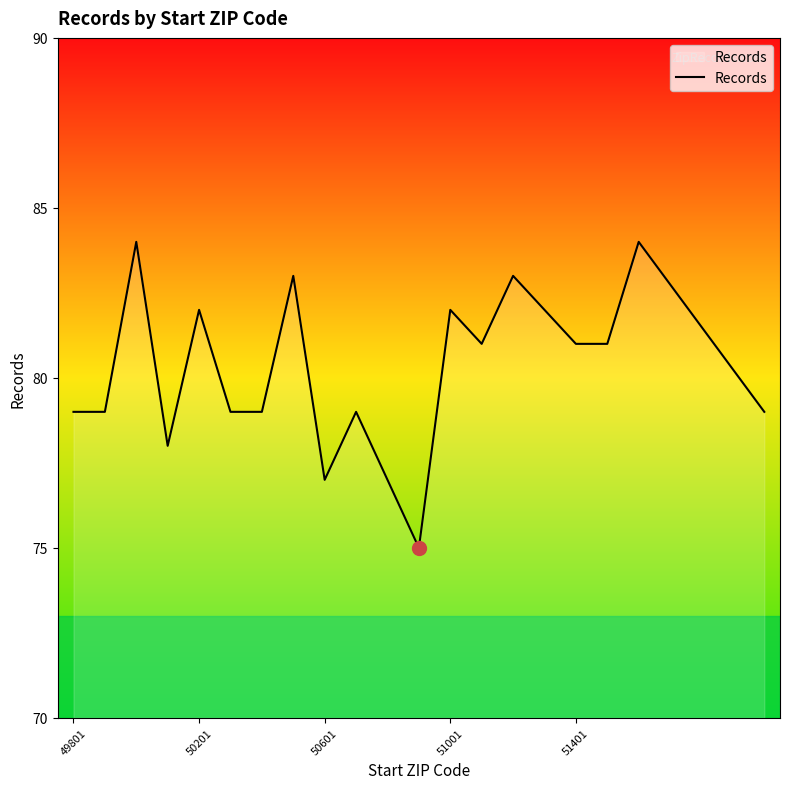

How many categories are shown in the chart?

20